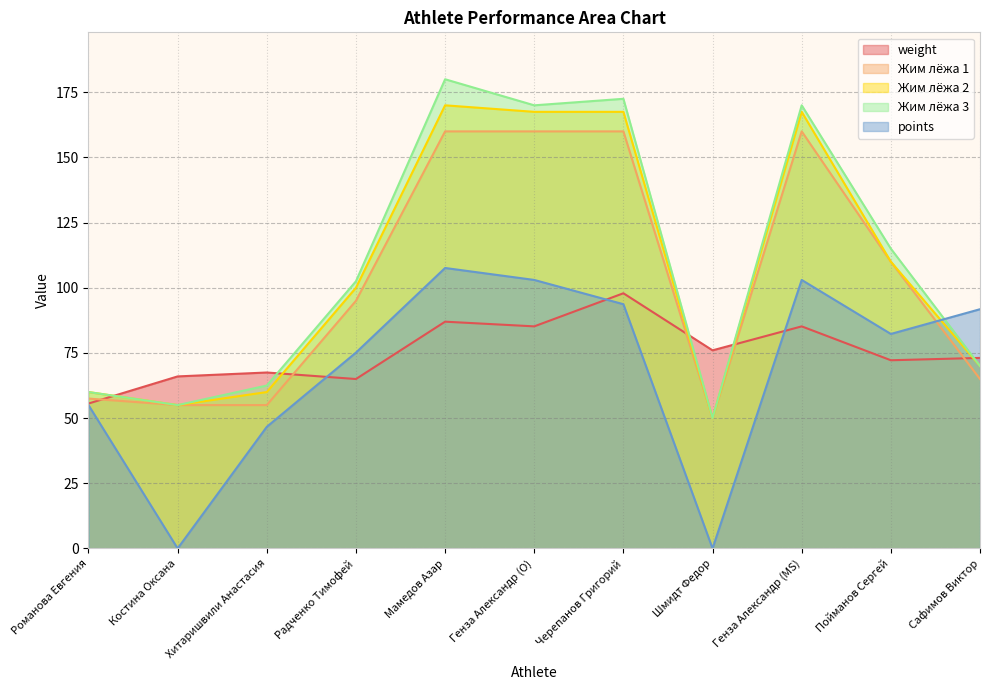

Reading right to left, what are all the values shown in this chart?

weight: 73.1	72.2	85.2	76.0	97.9	85.2	87.0	65.0	67.5	66.0	55.6
Жим лёжа 1: 65.0	110.0	160.0	50.0	160.0	160.0	160.0	95.0	55.0	55.0	57.5
Жим лёжа 2: 70.0	110.0	167.5	50.0	167.5	167.5	170.0	100.0	60.0	55.0	60.0
Жим лёжа 3: 70.0	115.0	170.0	50.0	172.5	170.0	180.0	102.5	62.5	55.0	60.0
points: 91.8	82.3	103.0	0.0	93.7	103.0	107.6	75.1	46.7	0.0	55.0